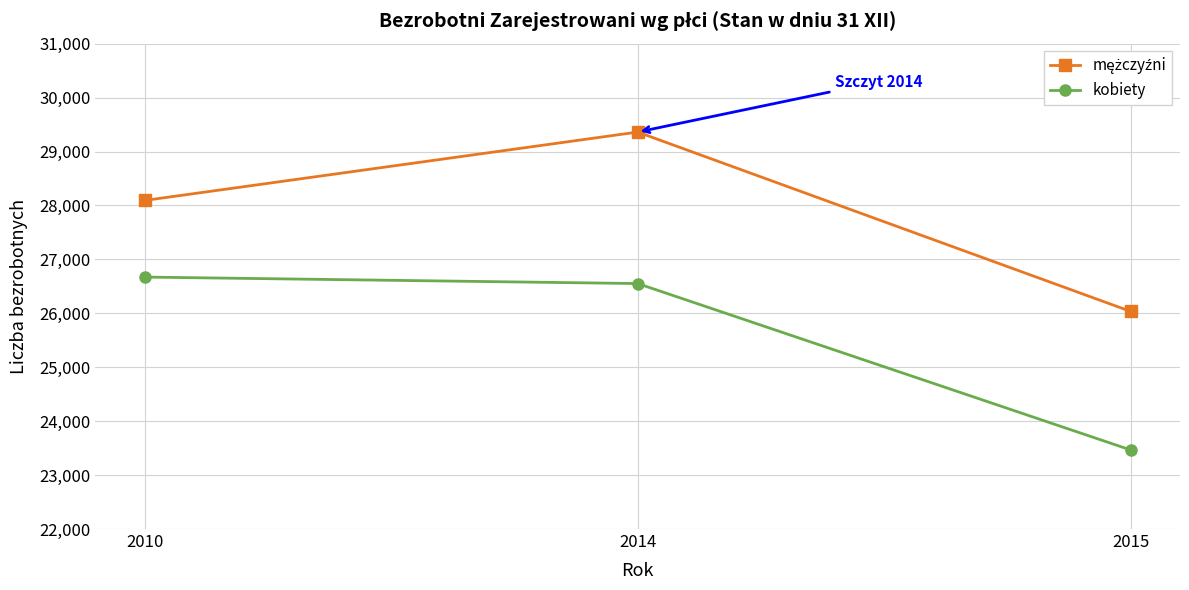

True or false: kobiety has a value of 23466 at 2015.

True